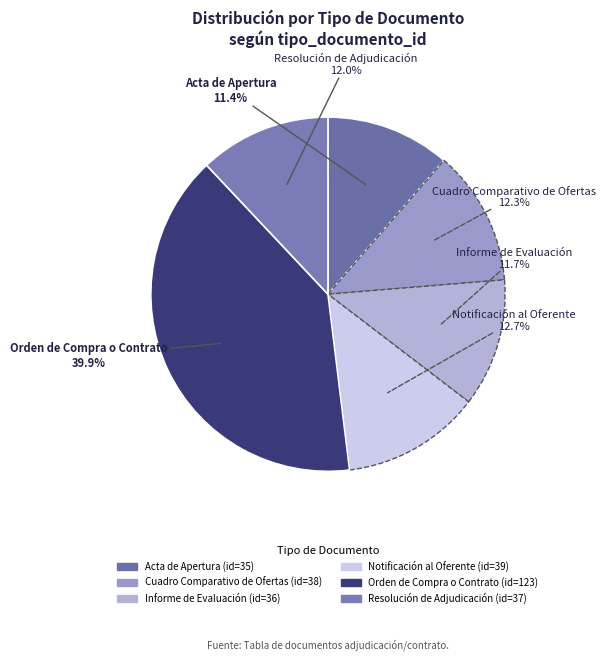

What is the largest slice in the pie chart?

Orden de Compra o Contrato